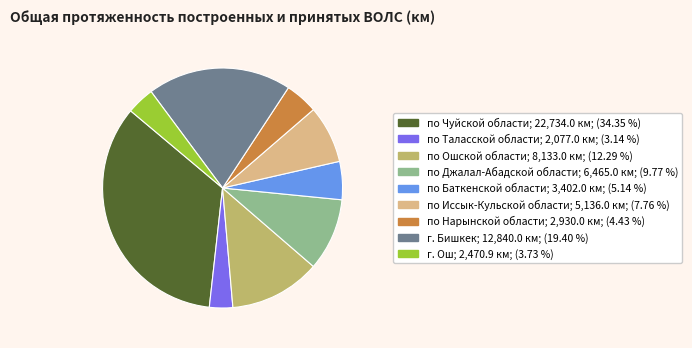

How many segments does this pie chart have?

9